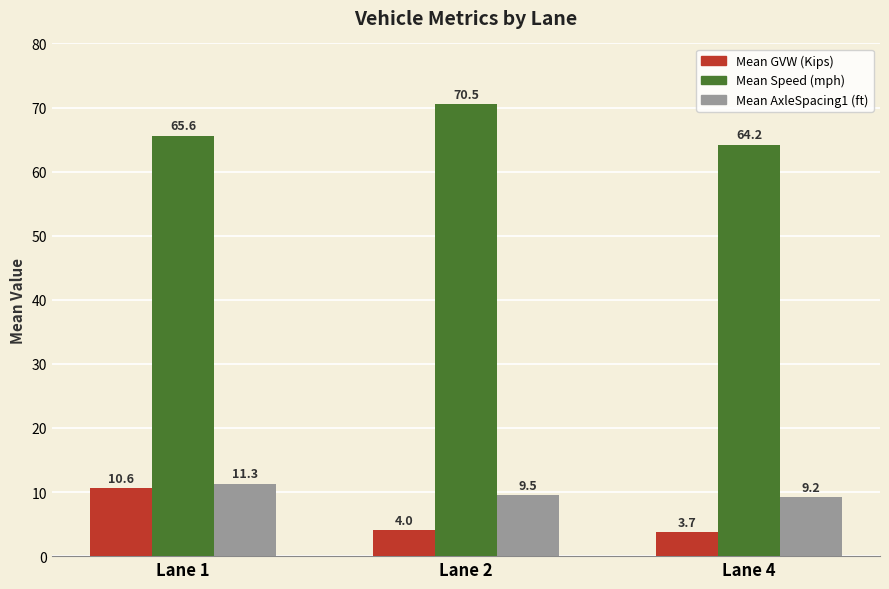

What is the minimum value for Mean Speed (mph)?

64.2